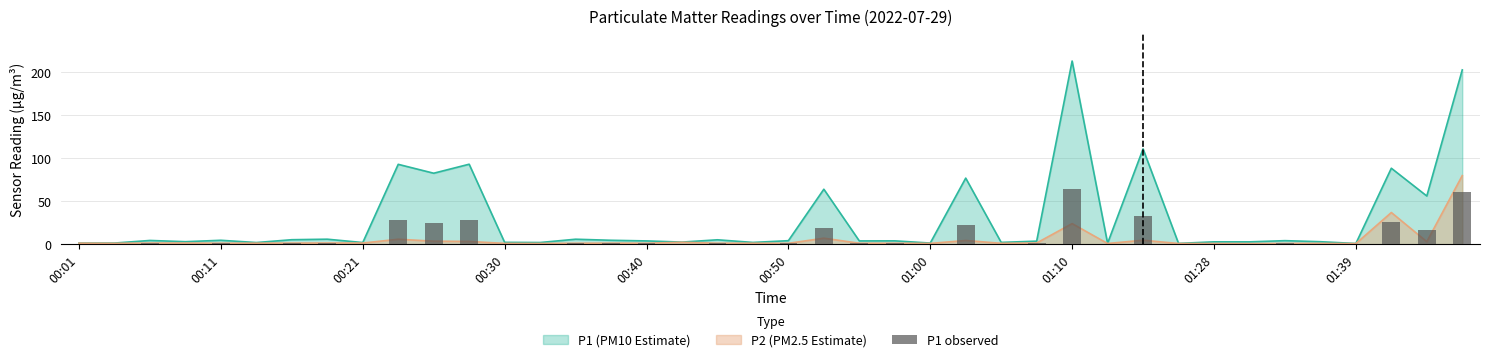

What position from the left is 00:30?

4